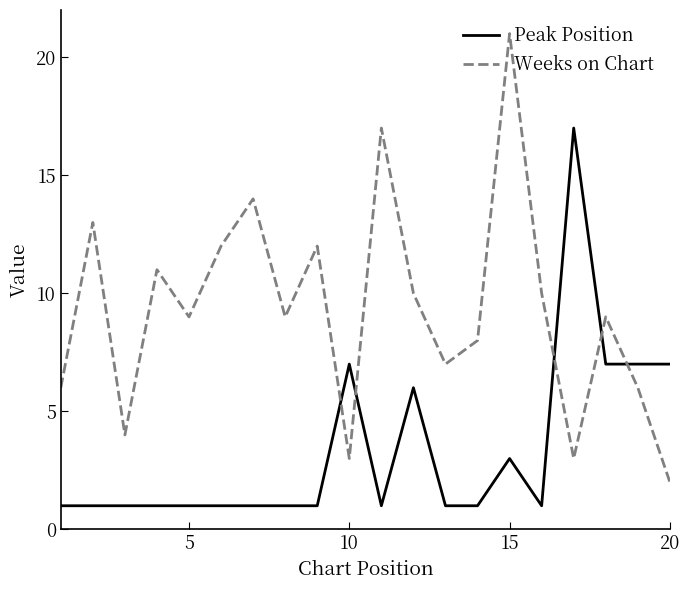

What is the maximum value for Weeks on Chart?

21